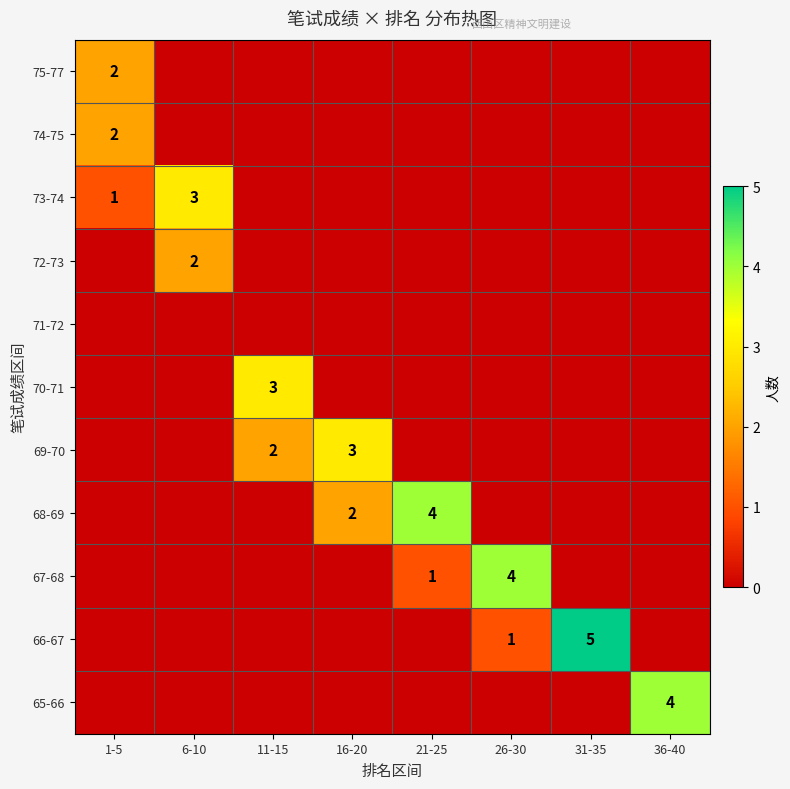

Which series has the widest spread of values?

66-67